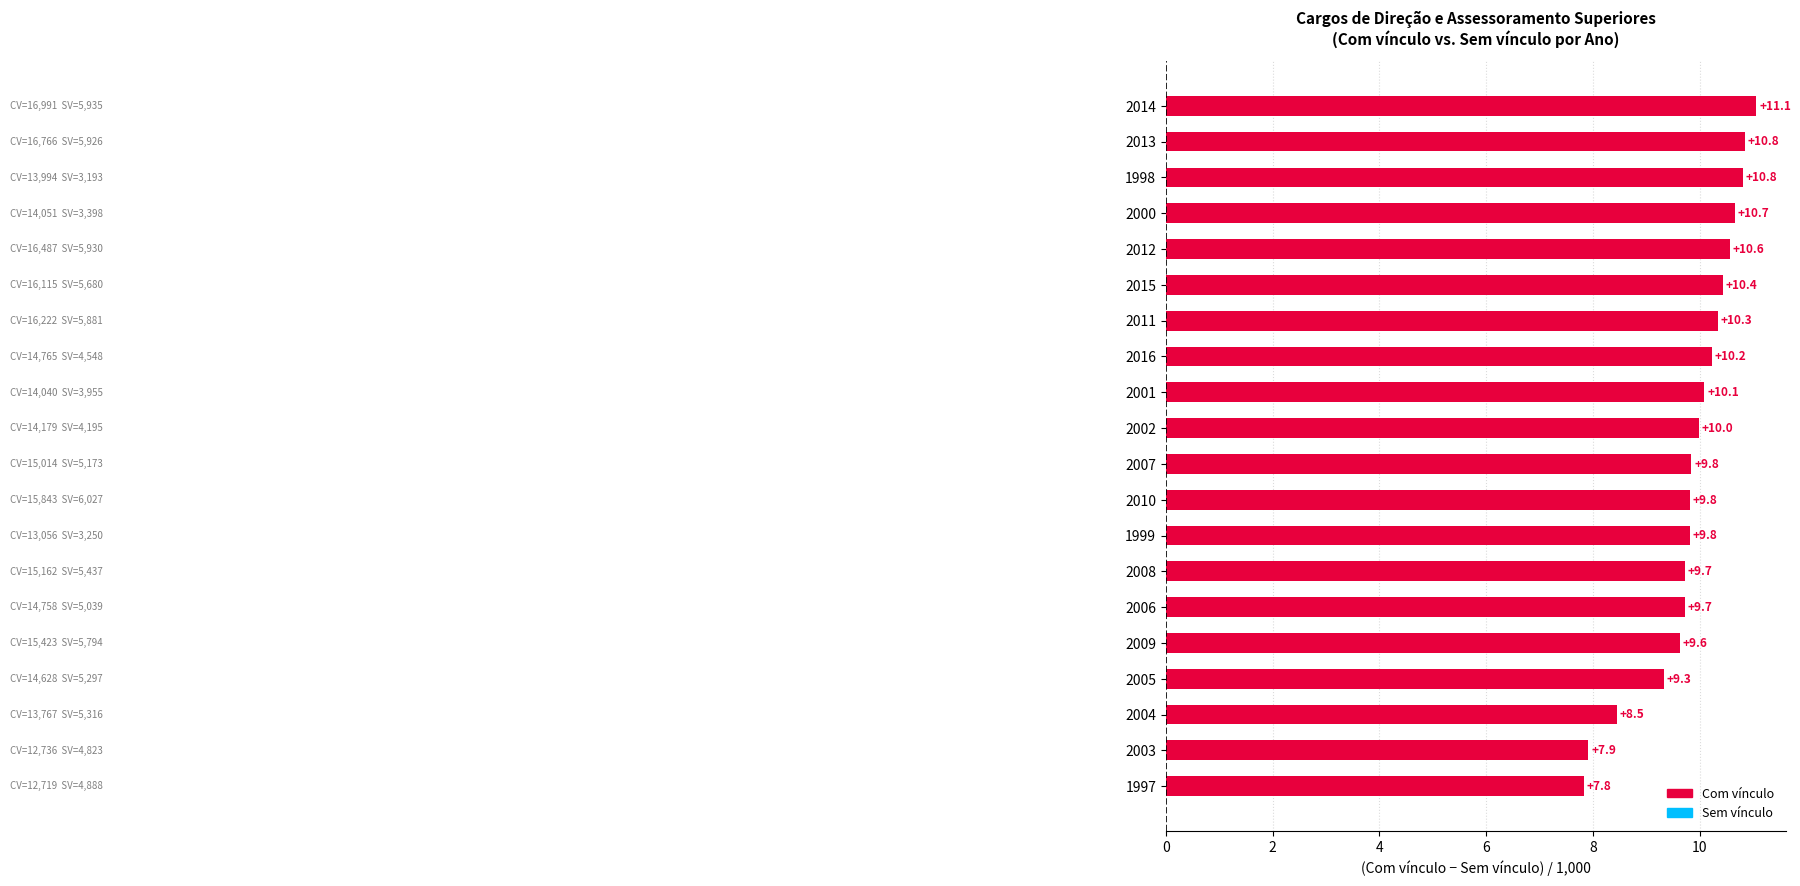

What is the maximum value shown in the chart?

11.1